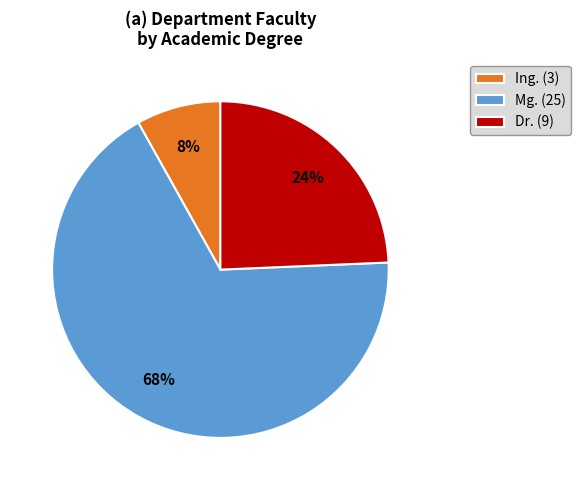

True or false: Mg. accounts for 74% of the total.

False